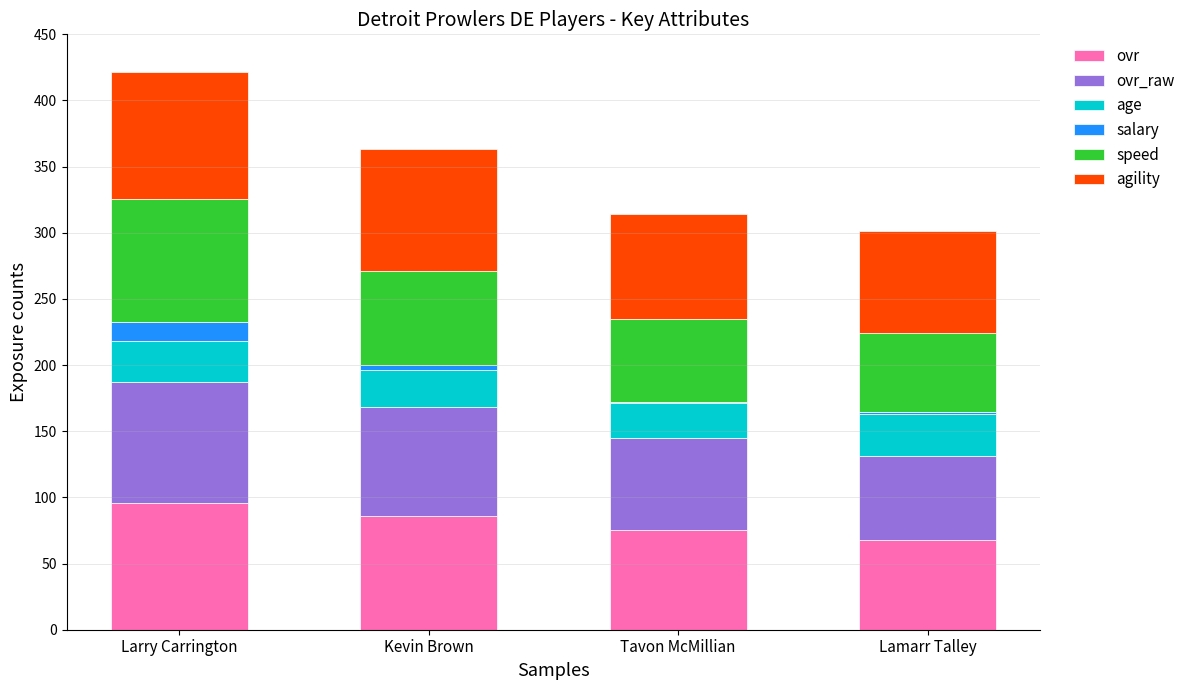

What is the highest value of the ovr series?

96.0